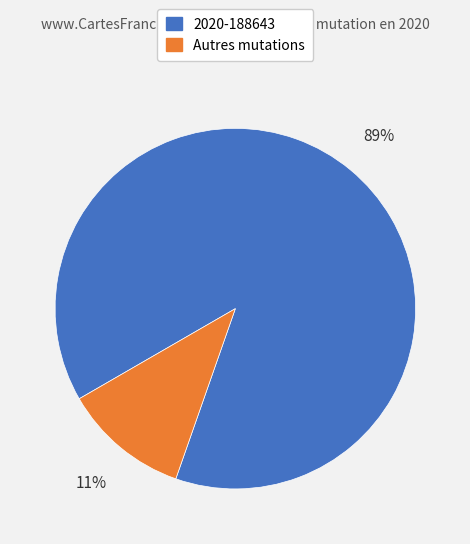

To the nearest percent, what is the average slice percentage?

50%